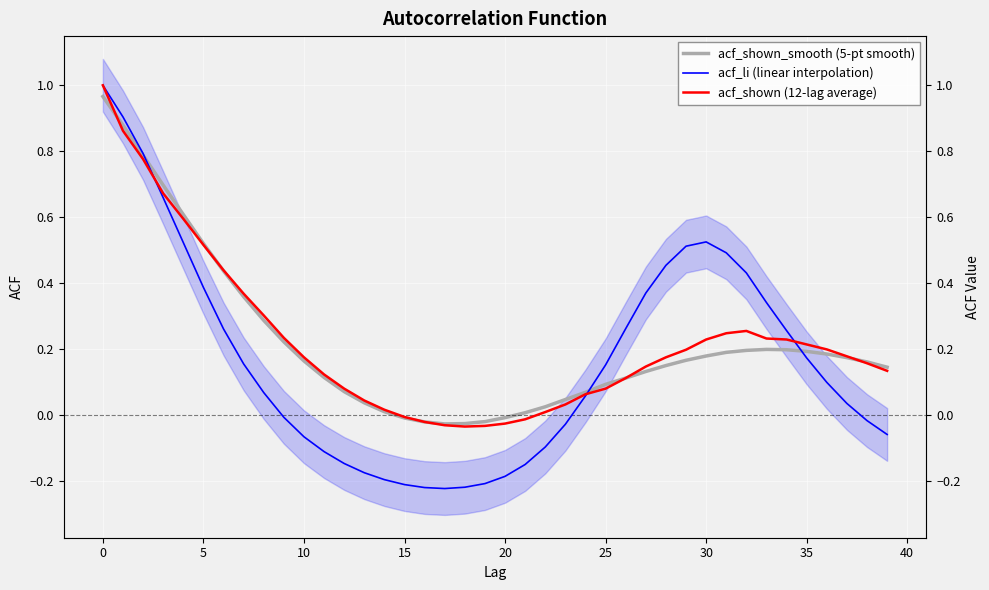

Where is the first local maximum for acf_shown_smooth (5-pt smooth)?

33